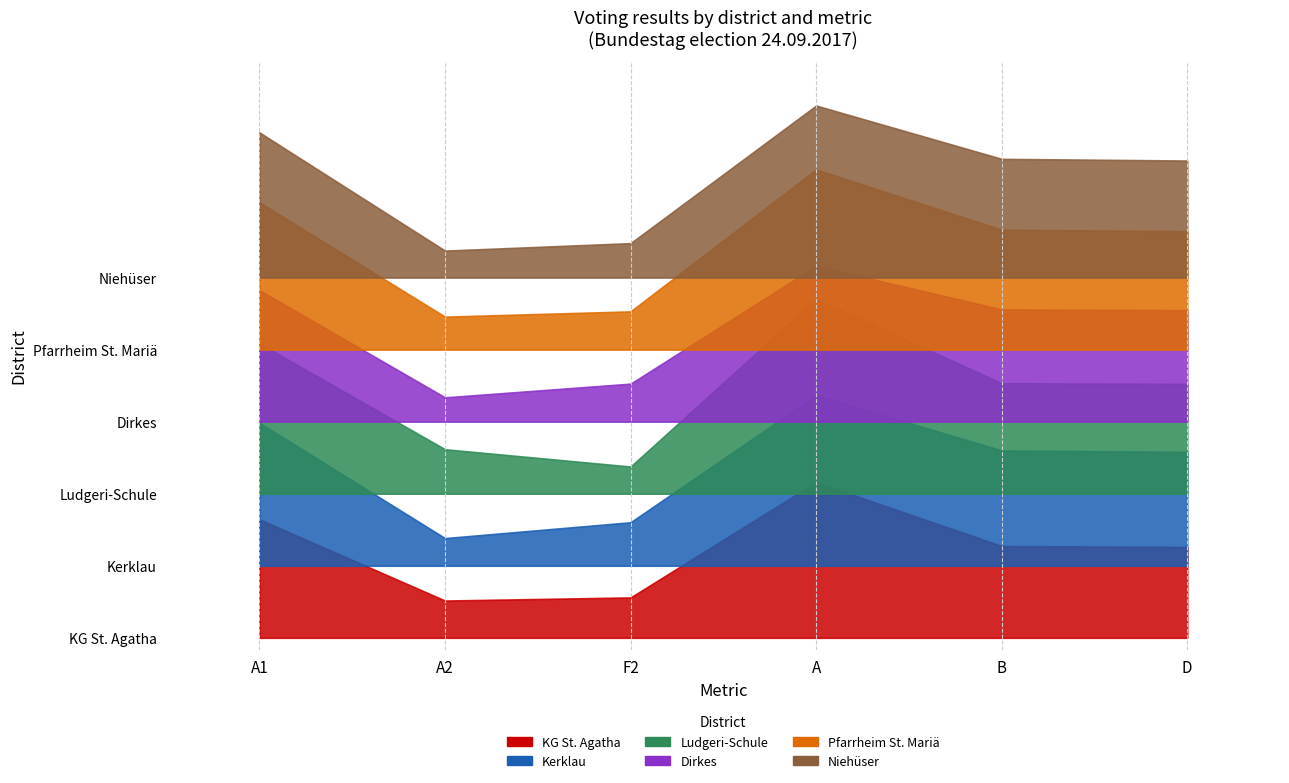

What is the value of the Niehüser point at the 6th from the left?

487